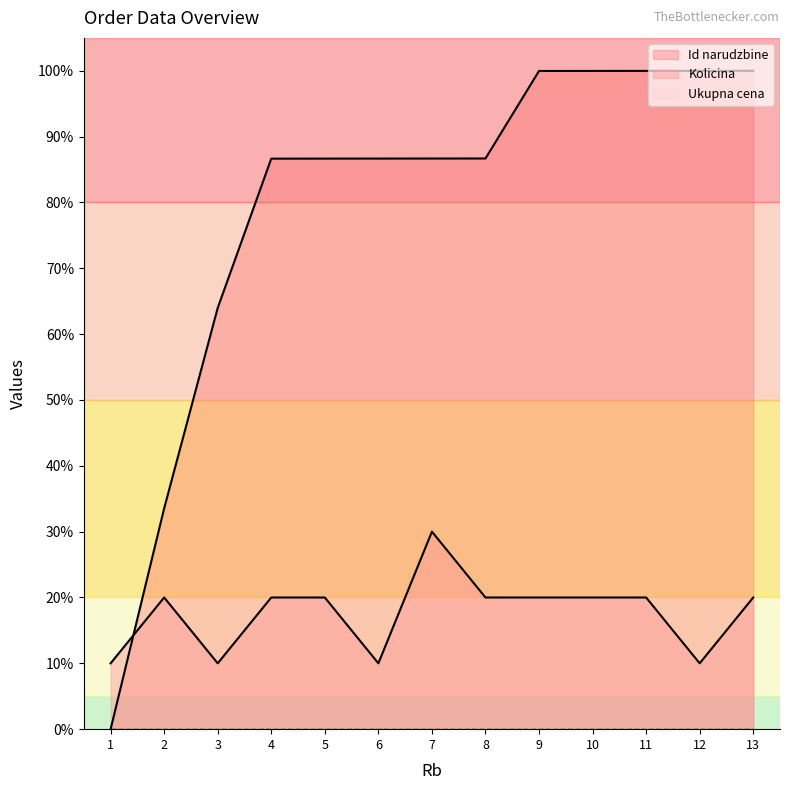

How many Kolicina values are between 10 and 20?

12